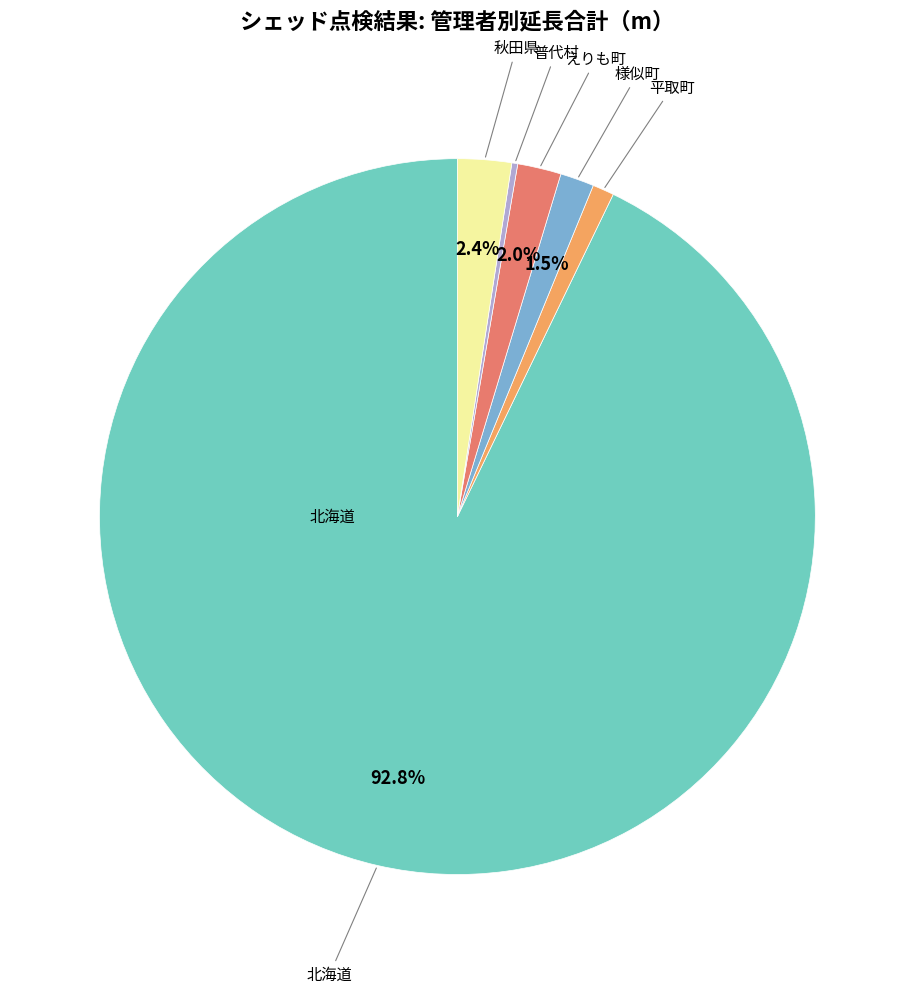

Is there a majority slice in this chart?

Yes